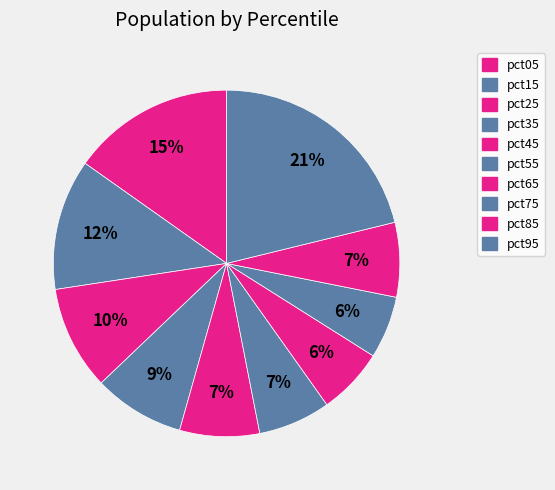

How many segments does this pie chart have?

10